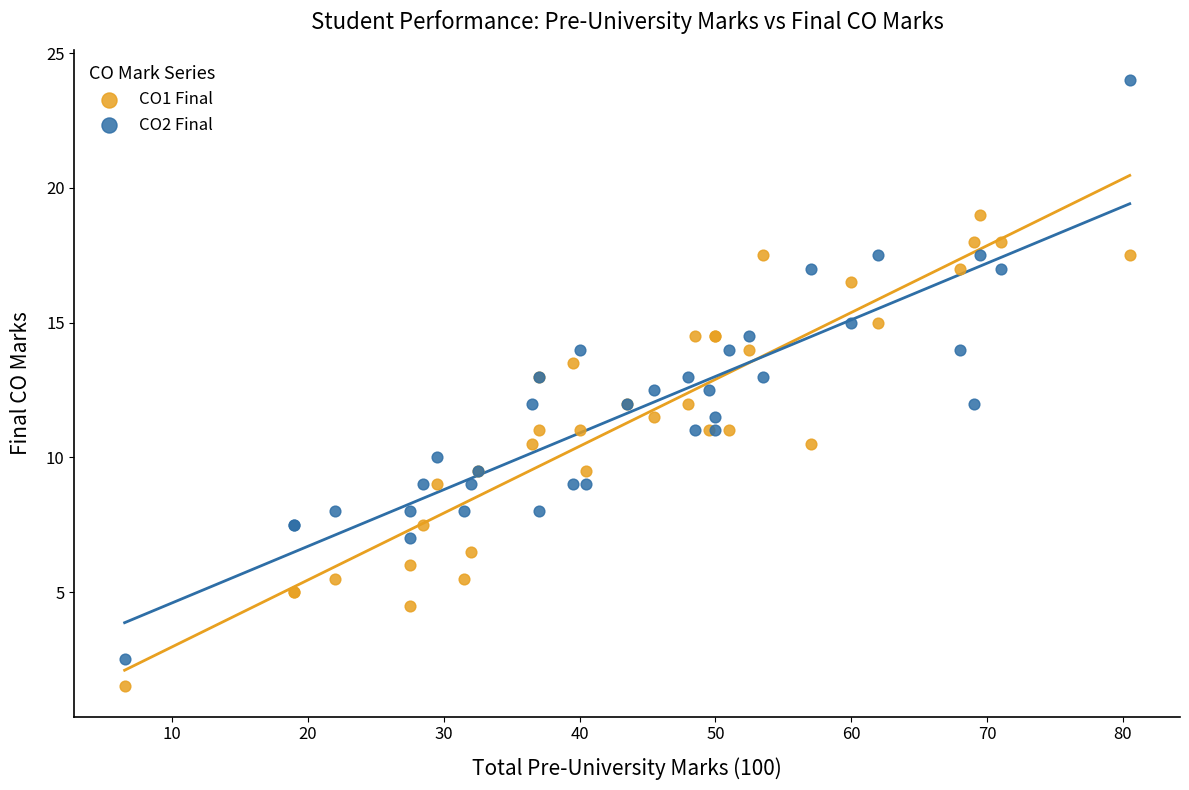

Which series has the widest spread of Y values?

CO2 Final